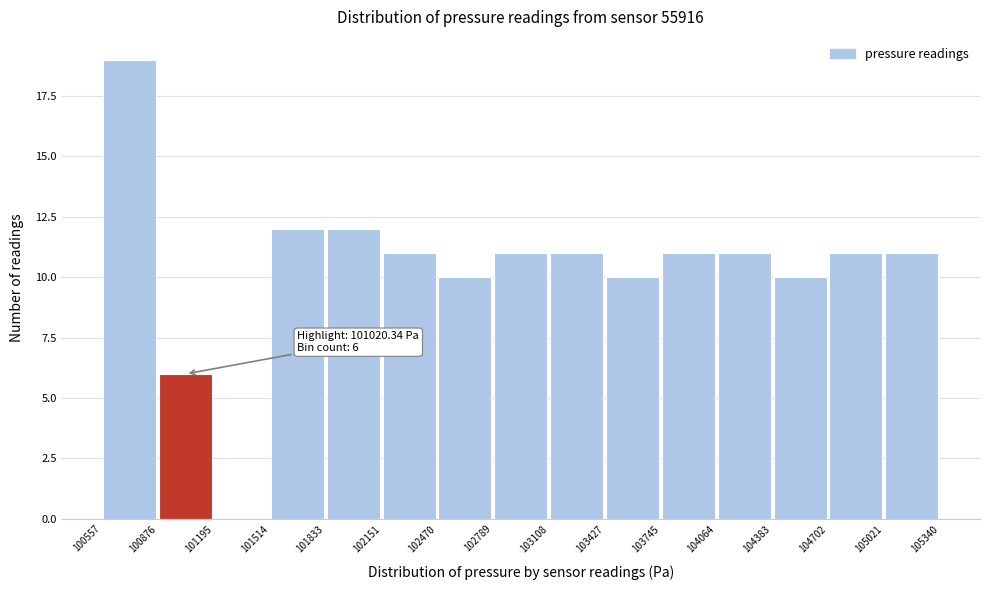

Which range on the x-axis has the tallest bar?

100557 to 100876